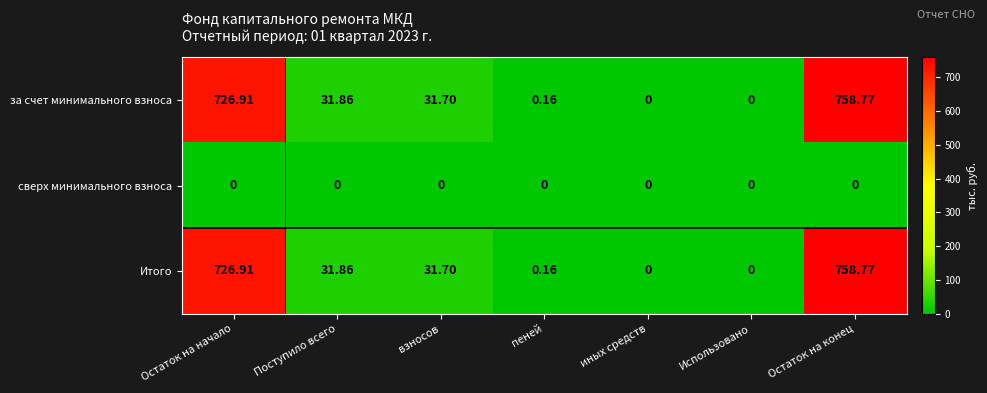

Which category has the highest value in the за счет минимального взноса series?

Остаток на конец